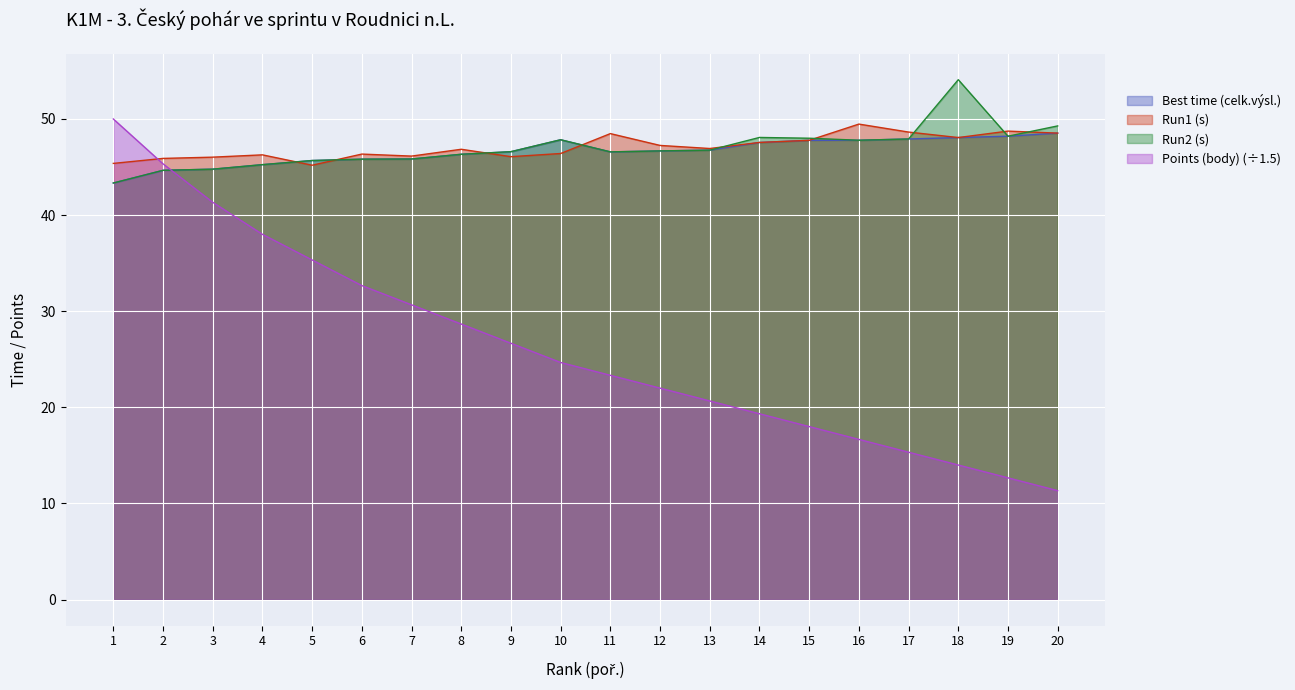

True or false: Points (body) has a value of 11.3 at 20.

True